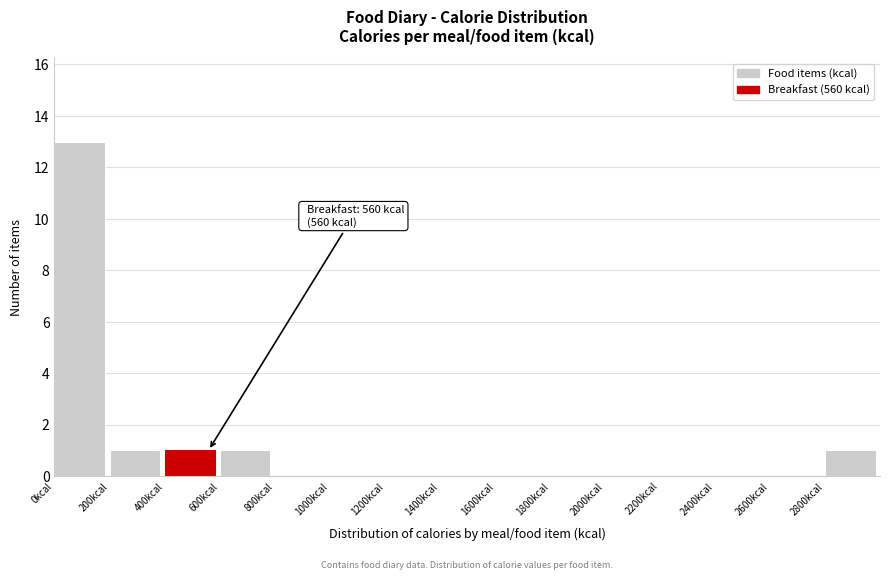

Which range on the x-axis has the tallest bar?

0 to 200